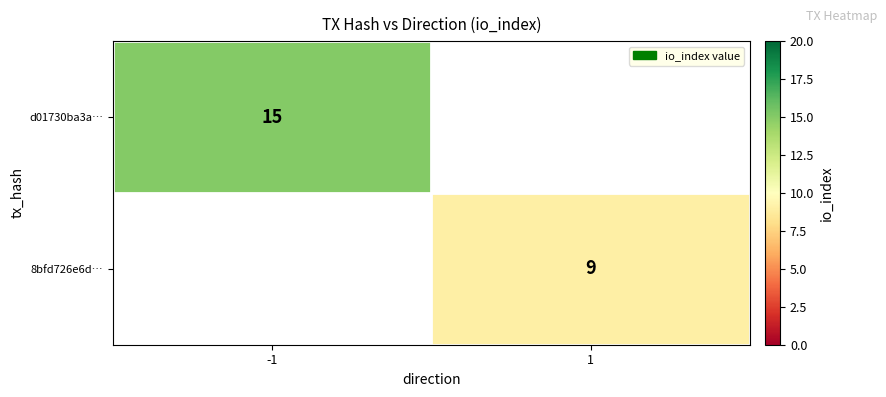

The value of 8bfd726e6d… at 1 is 5. True or false?

False